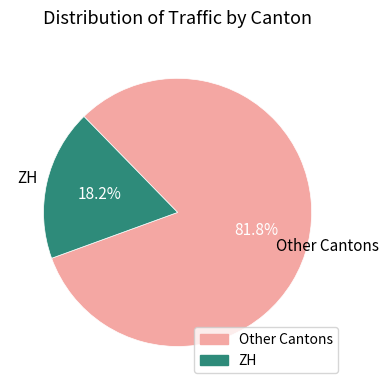

How many segments does this pie chart have?

2